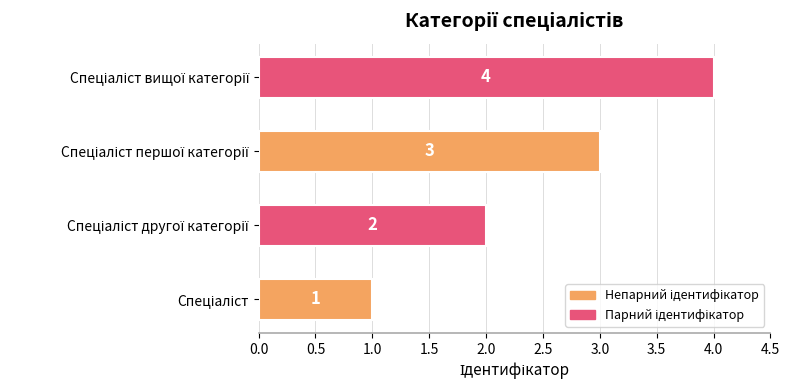

What is the difference between the maximum and minimum values?

3